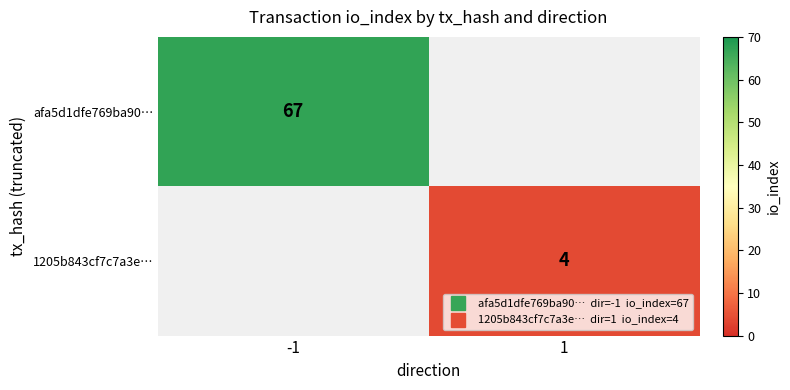

Rank the categories by afa5d1dfe769ba90… value from highest to lowest.

-1, 1